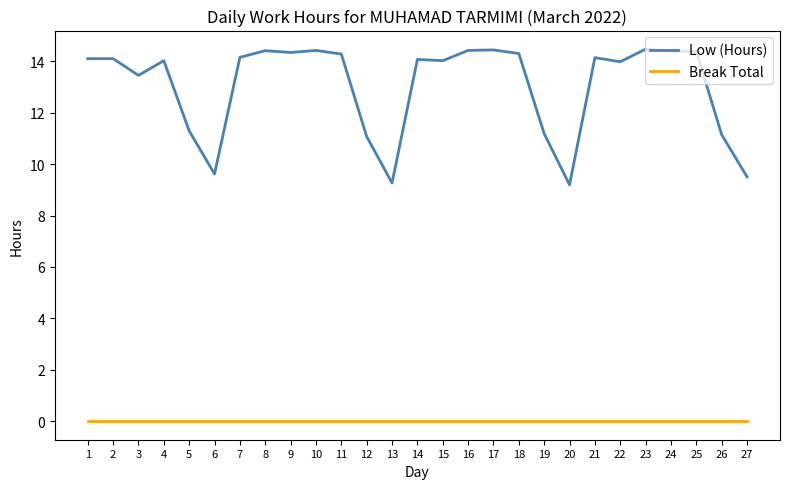

What is the total value across all series at 19?

11.2